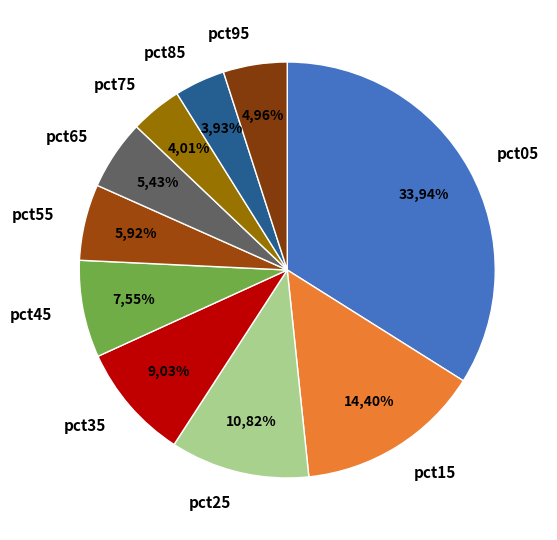

Does any single category account for the majority?

No